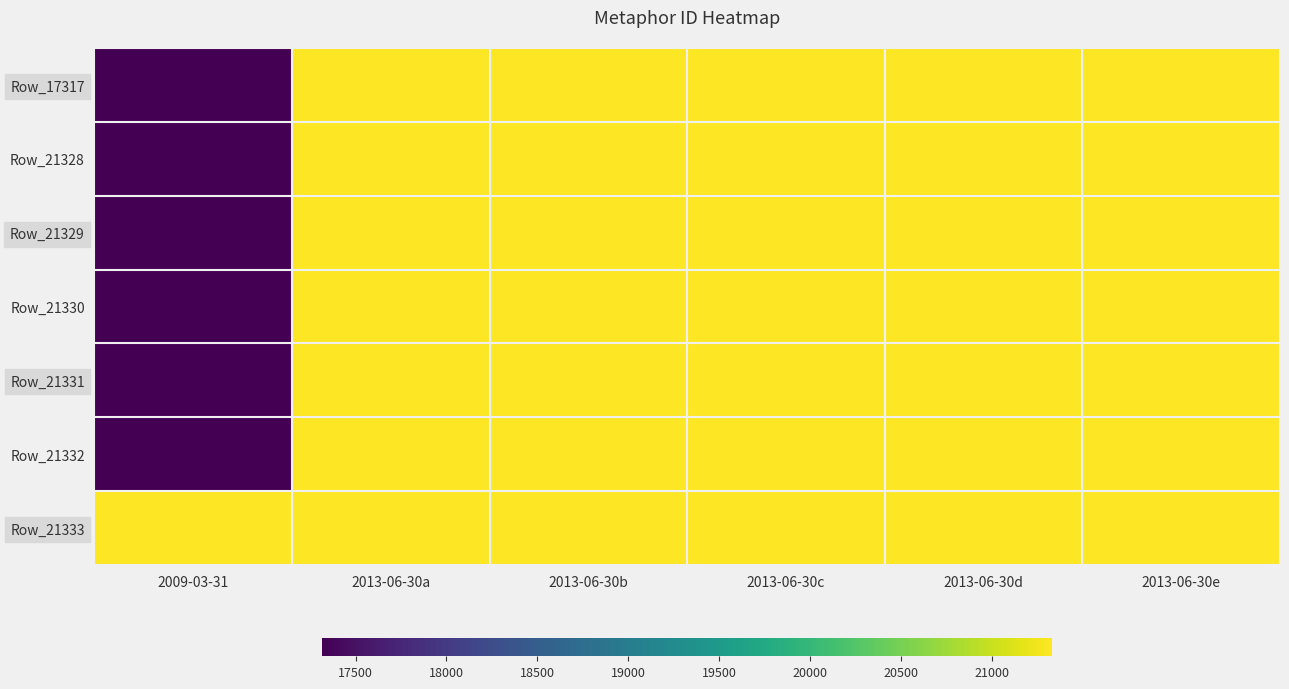

List the series in order of their peak value, highest first.

Row_21328, Row_21329, Row_21330, Row_21331, Row_21332, Row_21333, Row_17317